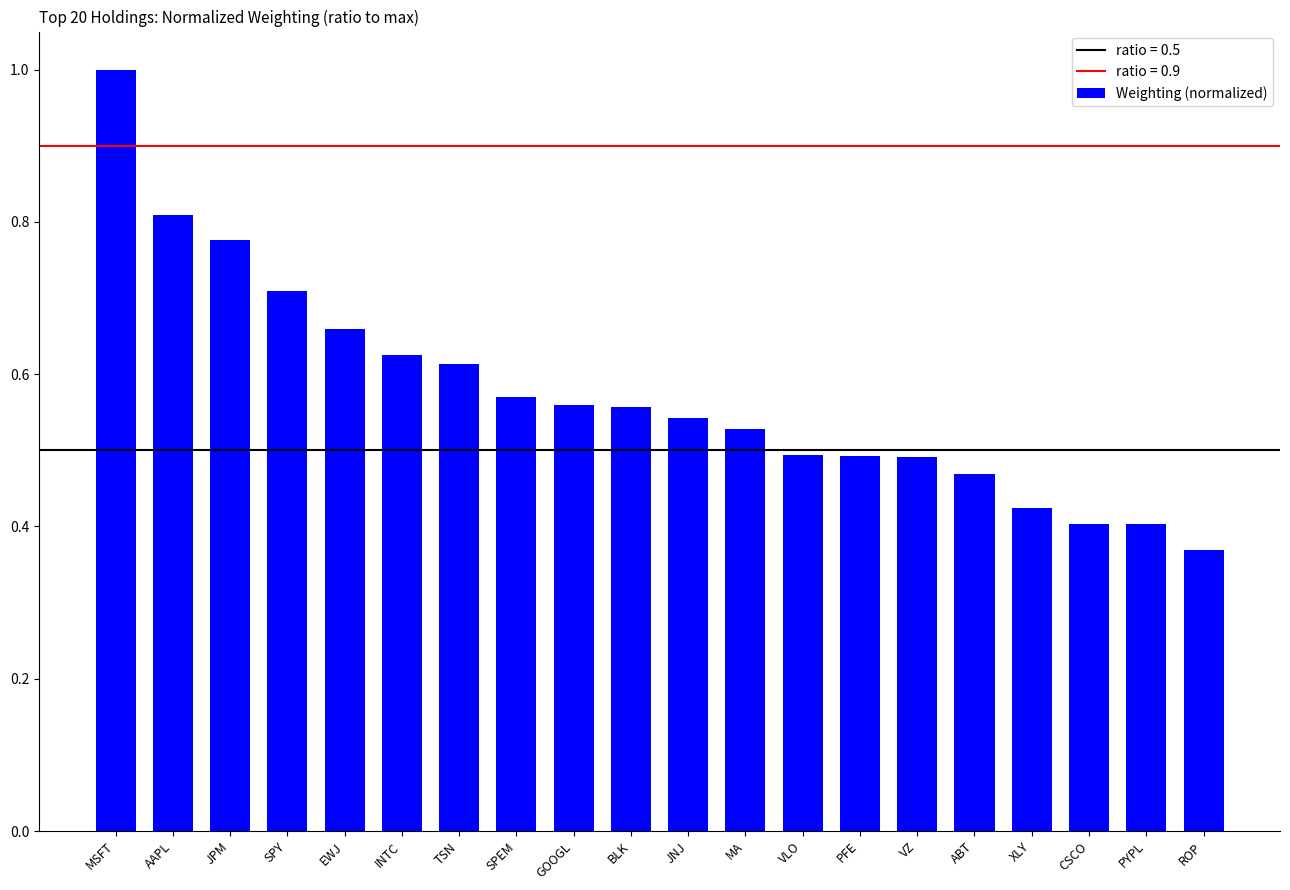

How many bars are there in total?

20